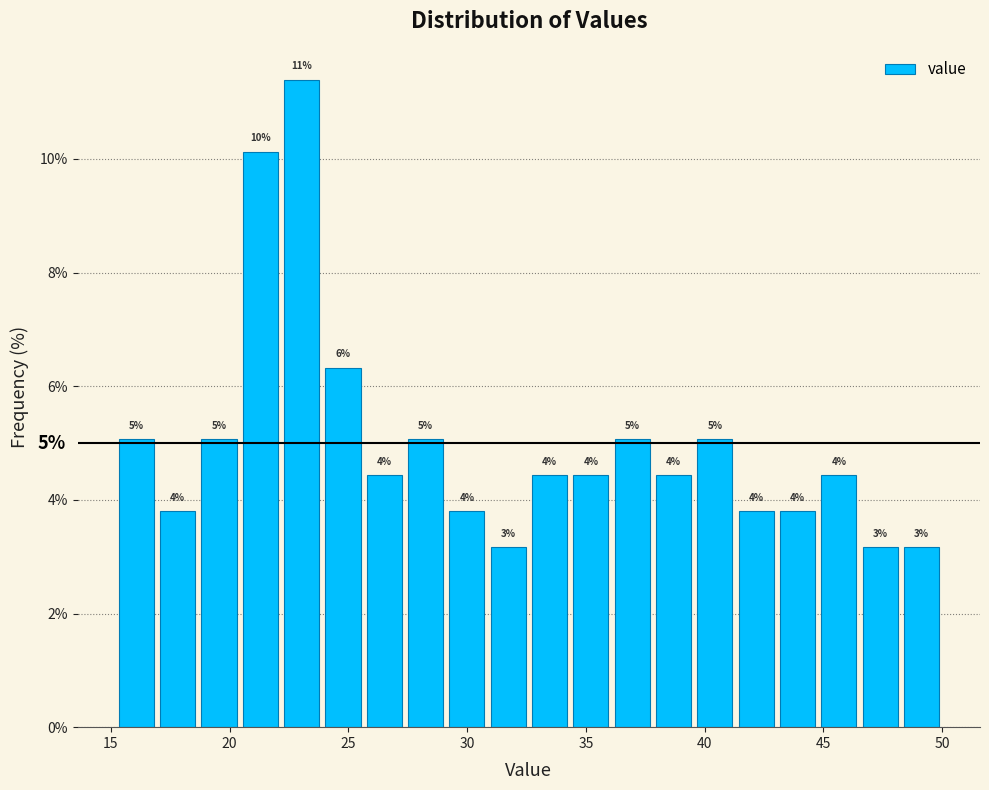

Read against the x-axis, roughly where is the centre of the tallest bar?

23.0